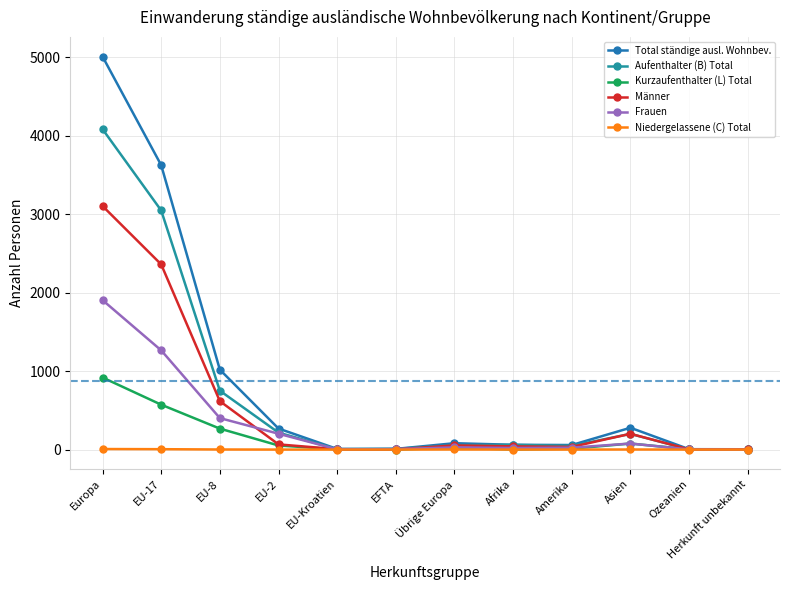

What is the maximum value for Kurzaufenthalter (L) Total?

918